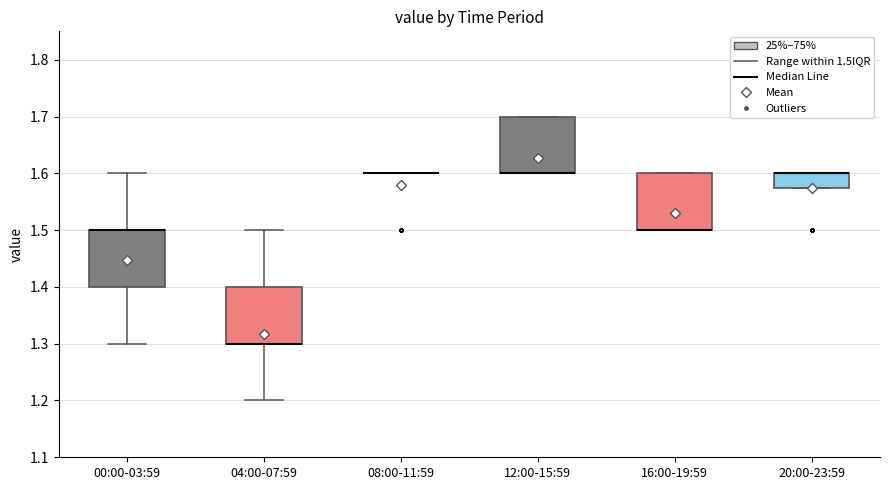

Reading left to right, read every box against the y-axis: the position of its median line, the range the box covers, and the ends of its whiskers. The values are not printed on the chart, so give them approximately, as read against the axis.

00:00-03:59: median 1.50 (drawn on the box's upper edge), box 1.40 to 1.50, whiskers 1.30 to 1.60
04:00-07:59: median 1.30 (drawn on the box's lower edge), box 1.30 to 1.40, whiskers 1.20 to 1.50
08:00-11:59: box collapsed to a line at 1.60, whiskers 1.60 to 1.60
12:00-15:59: median 1.60 (drawn on the box's lower edge), box 1.60 to 1.70, whiskers 1.60 to 1.70
16:00-19:59: median 1.50 (drawn on the box's lower edge), box 1.50 to 1.60, whiskers 1.50 to 1.60
20:00-23:59: median 1.60 (drawn on the box's upper edge), box 1.58 to 1.60, whiskers 1.58 to 1.60